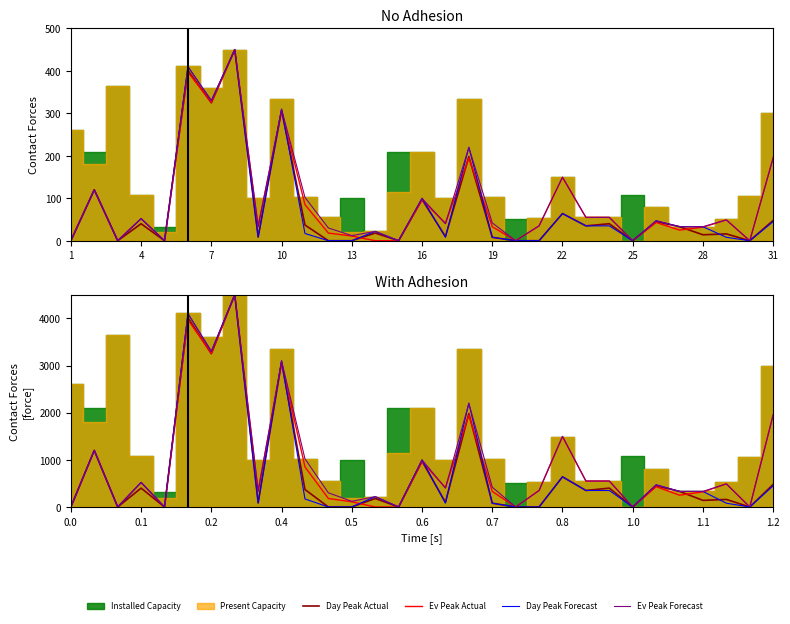

How many lines are shown in the chart?

4